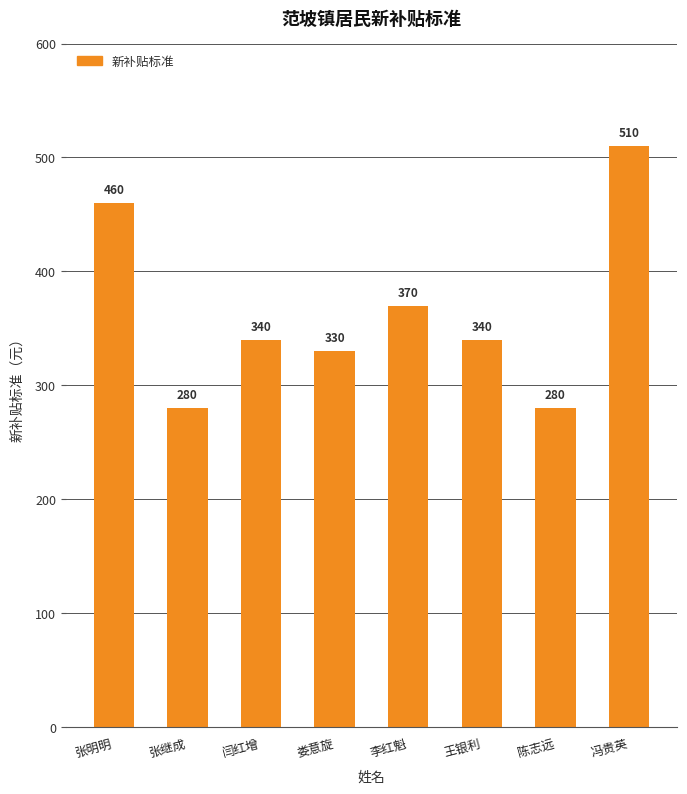

What position from the right is 张明明?

8